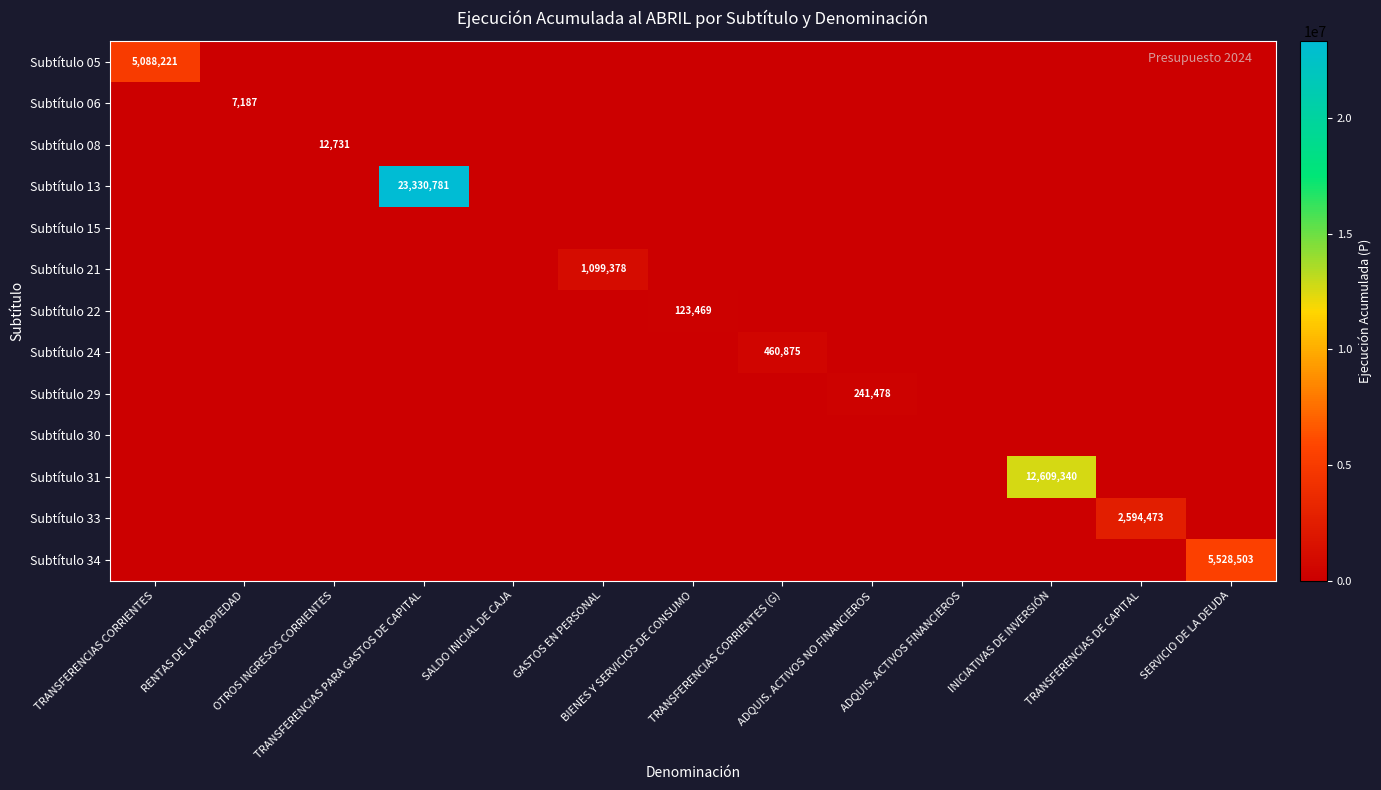

How many values in the Subtítulo 21 series exceed 0?

1